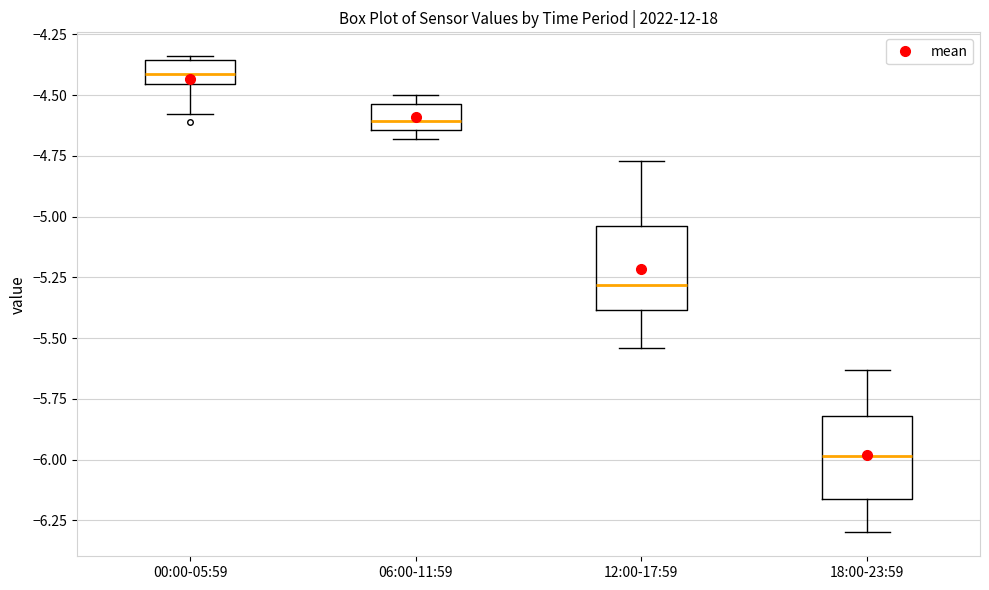

Reading left to right, transcribe this box plot: for each box, give where its median line is, the range the box spans, and where its two whiskers end, as read against the y-axis. The values are not printed on the chart, so give them approximately, as read against the axis.

00:00-05:59: median -4.40, box -4.45 to -4.35, whiskers -4.60 to -4.35 (just above the box's upper edge)
06:00-11:59: median -4.60, box -4.65 to -4.55, whiskers -4.70 to -4.50
12:00-17:59: median -5.30, box -5.40 to -5.05, whiskers -5.55 to -4.75
18:00-23:59: median -6.00, box -6.15 to -5.80, whiskers -6.30 to -5.65